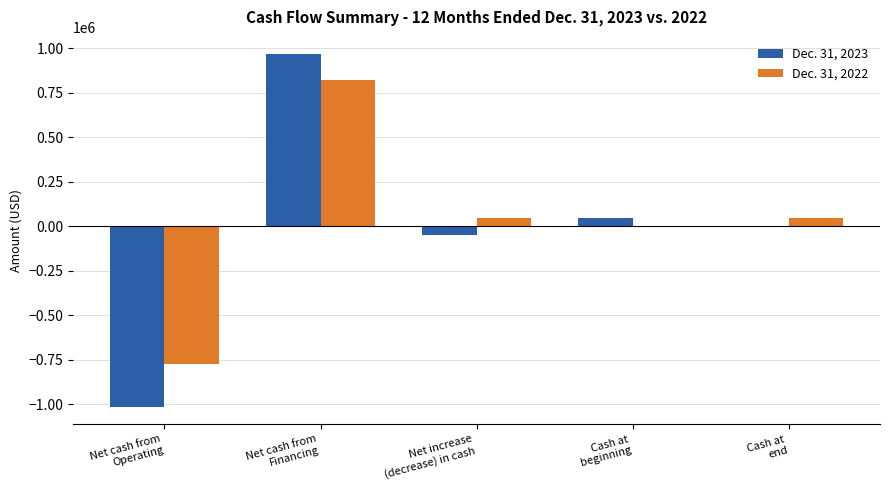

How many data points does each series have?

5